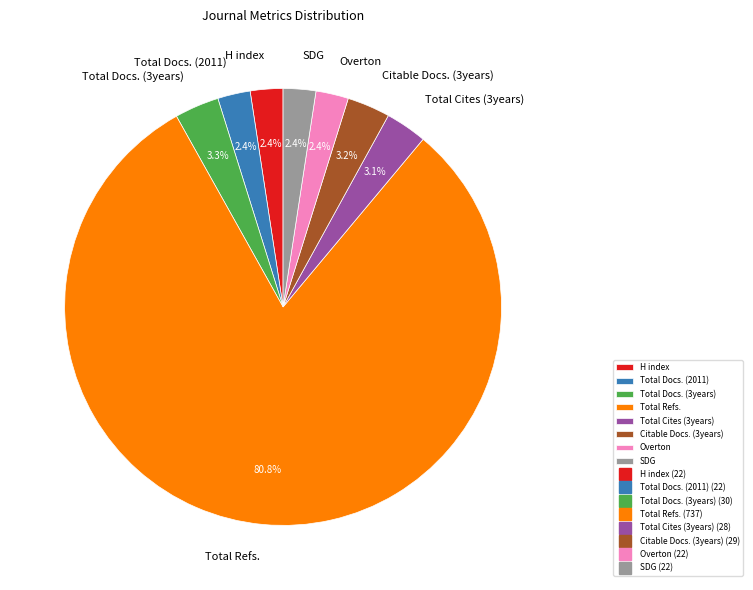

Does Total Refs. account for over 50% of the chart?

Yes